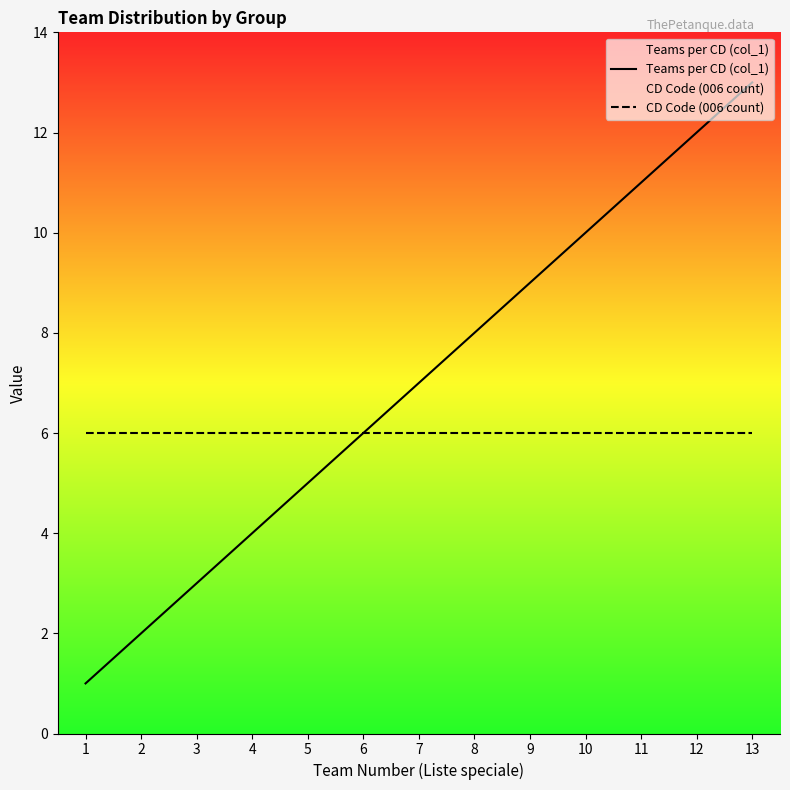

What is the total value across all series at 3?

9